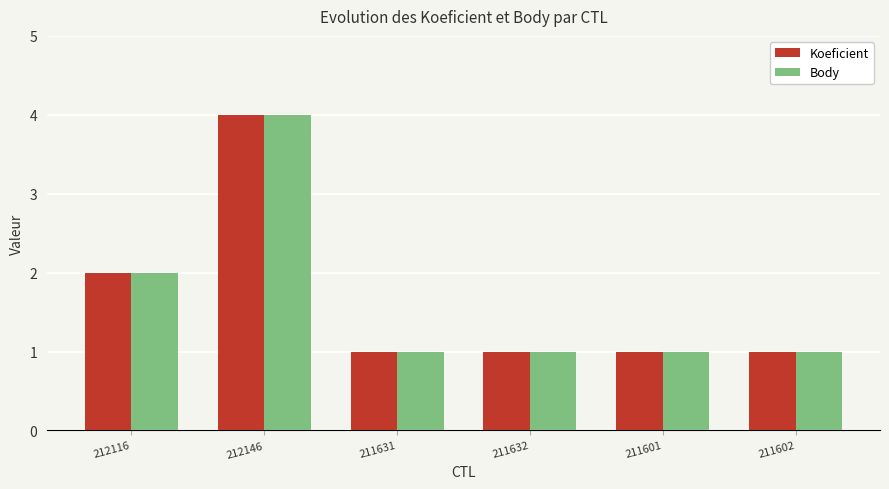

At which category is the sum across all series the highest?

212146